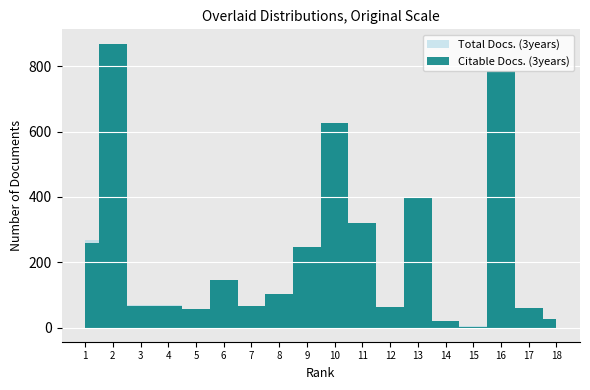

Where is Citable Docs. (3years) nearest to the value 436?

13